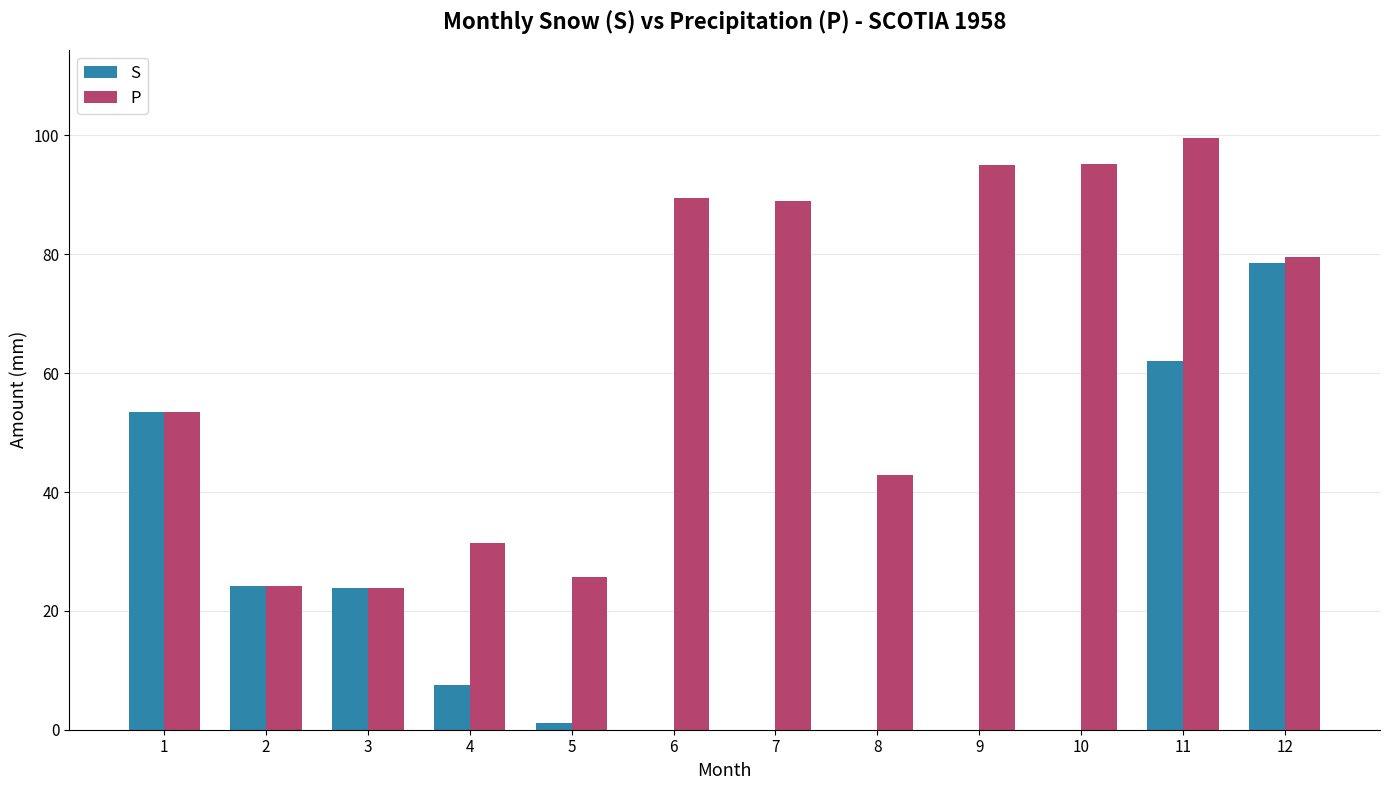

What is the maximum value for S?

78.5